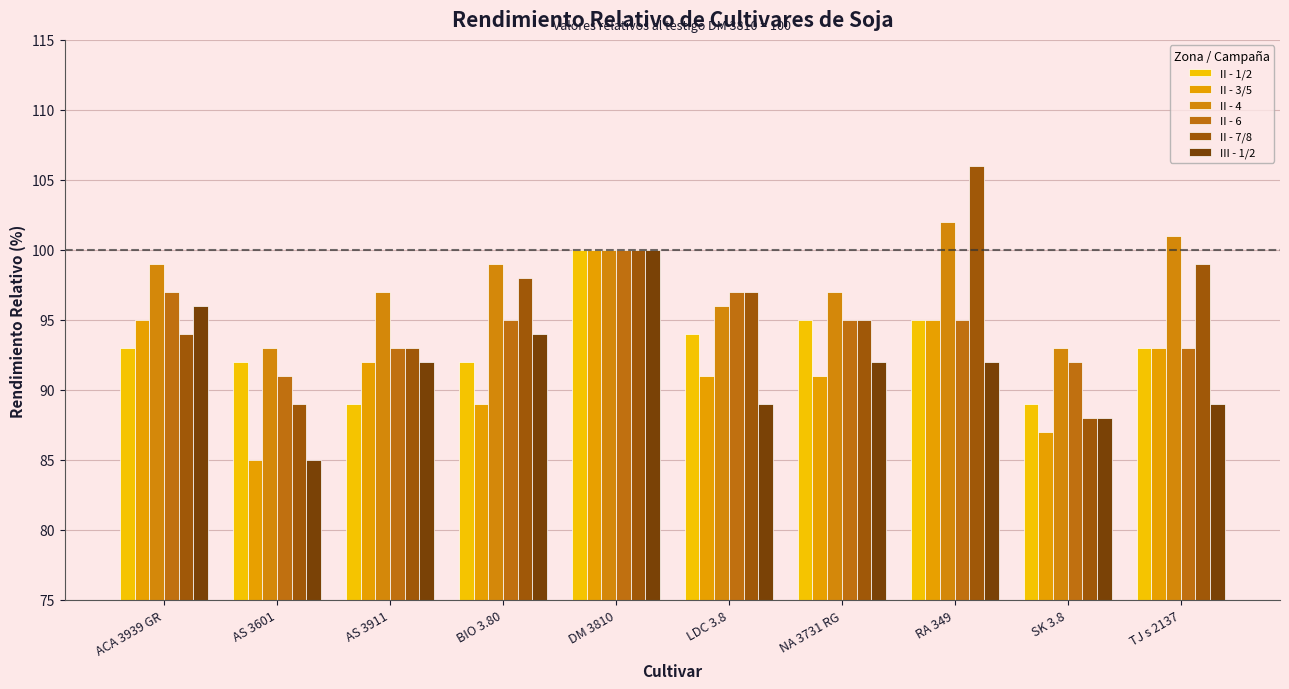

Rank the series by their maximum value, from lowest to highest.

II - 1/2, II - 3/5, II - 6, III - 1/2, II - 4, II - 7/8